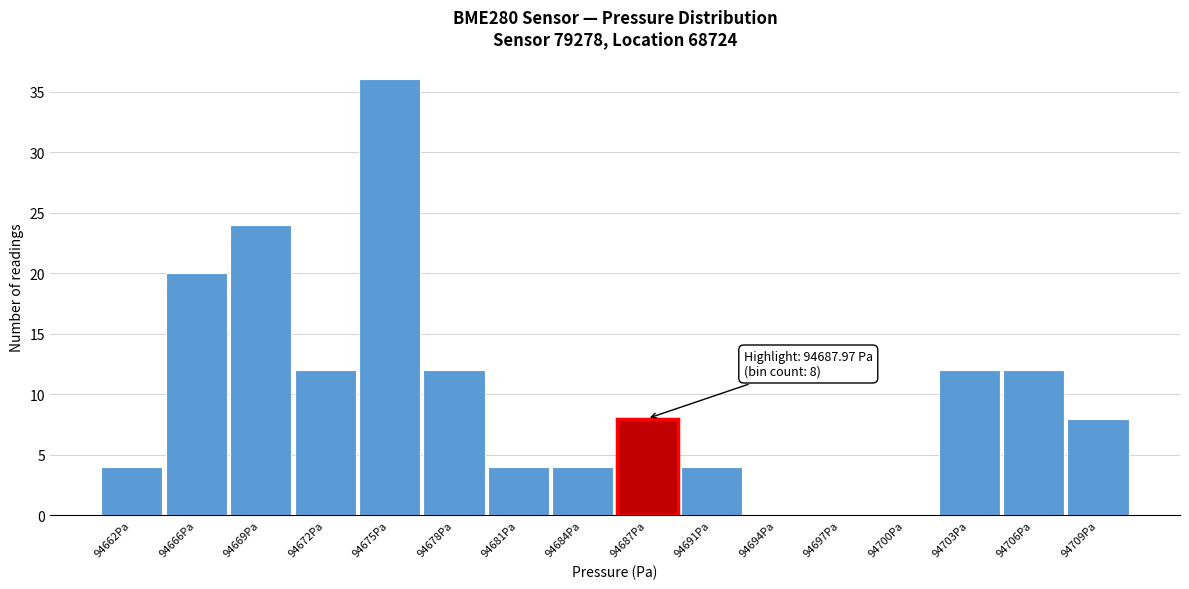

Over which range of the x-axis is the bar tallest?

94673.5 to 94676.5